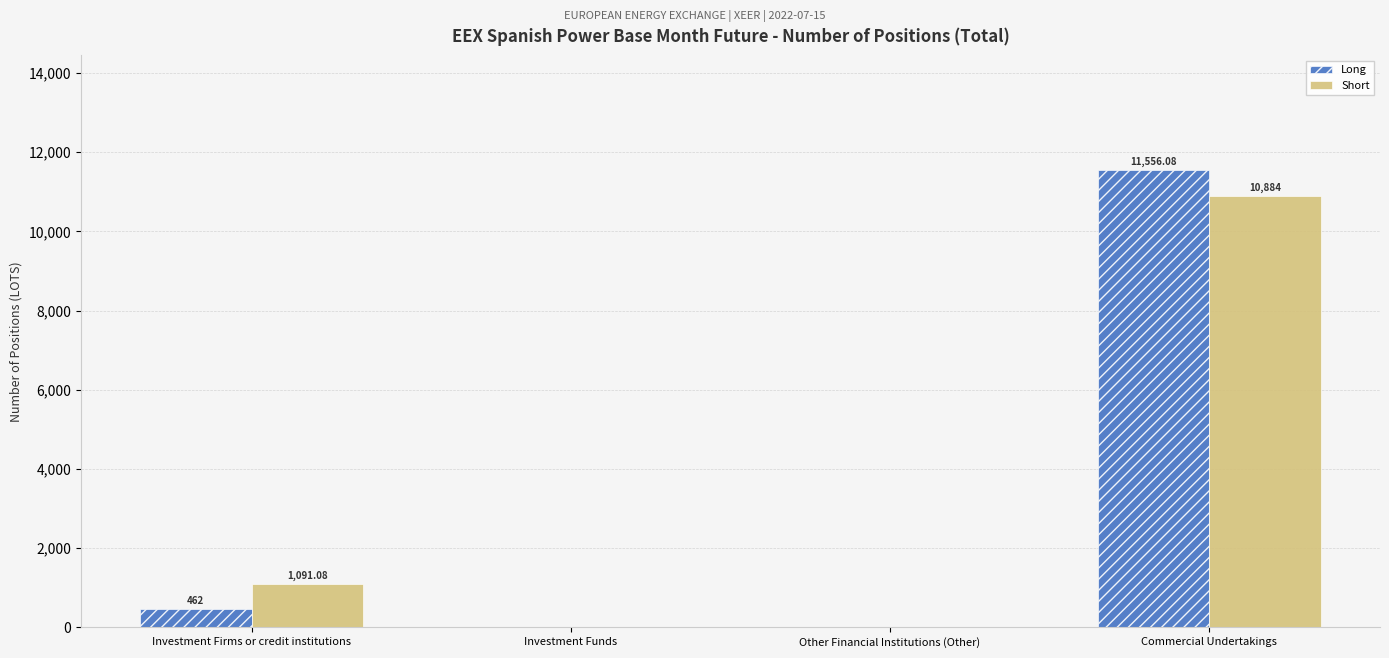

Between Investment Firms or credit institutions and Other Financial Institutions (Other), which series saw the biggest shift?

Short